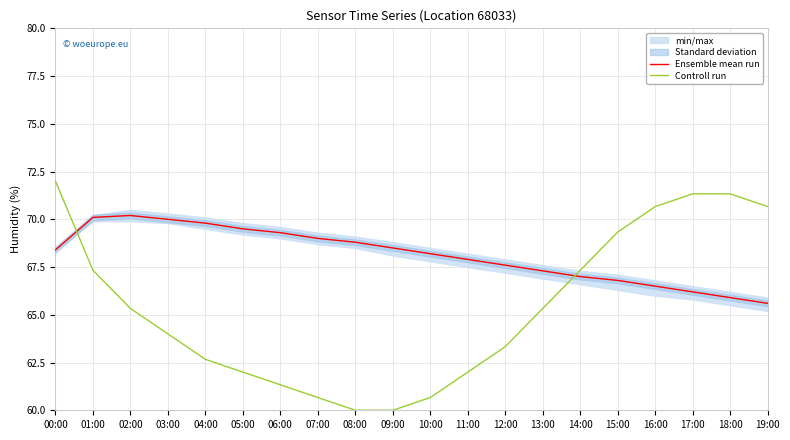

How many lines are shown in the chart?

2